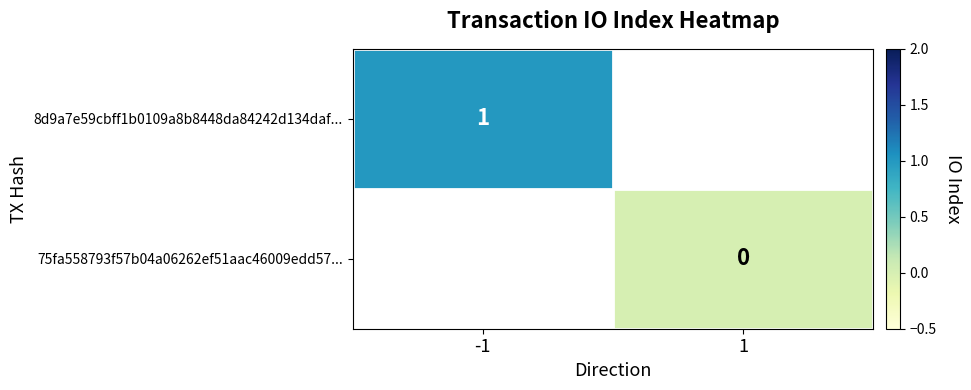

Is the value of 8d9a7e59cbff1b0109a8b8448da84242d134daf... at -1 greater than the value of 75fa558793f57b04a06262ef51aac46009edd57... at 1?

Yes